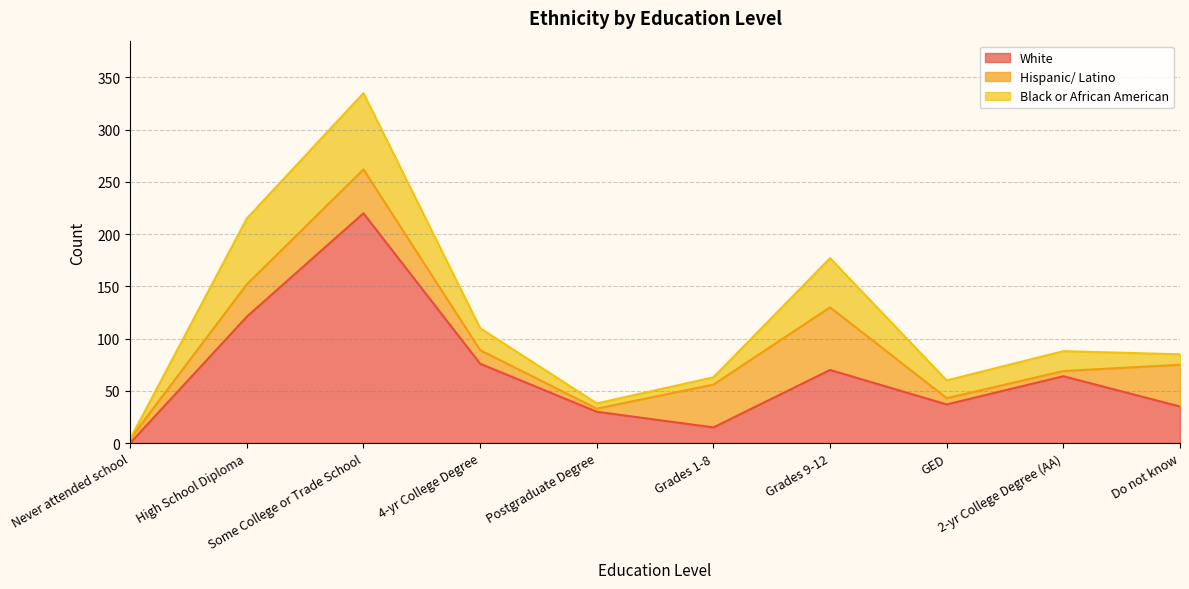

What is the label of the 10th point from the left?

Do not know